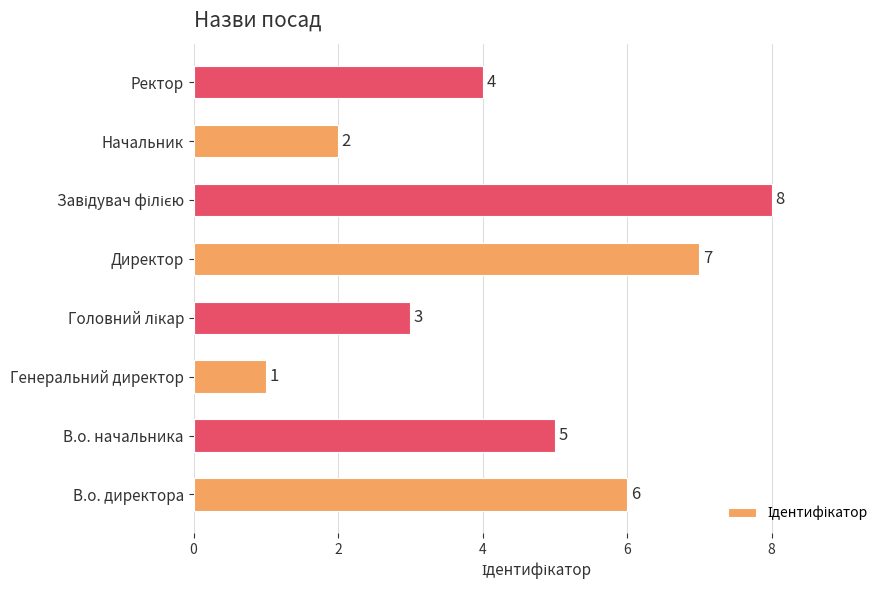

Which label corresponds to the smallest value in the chart?

Генеральний директор